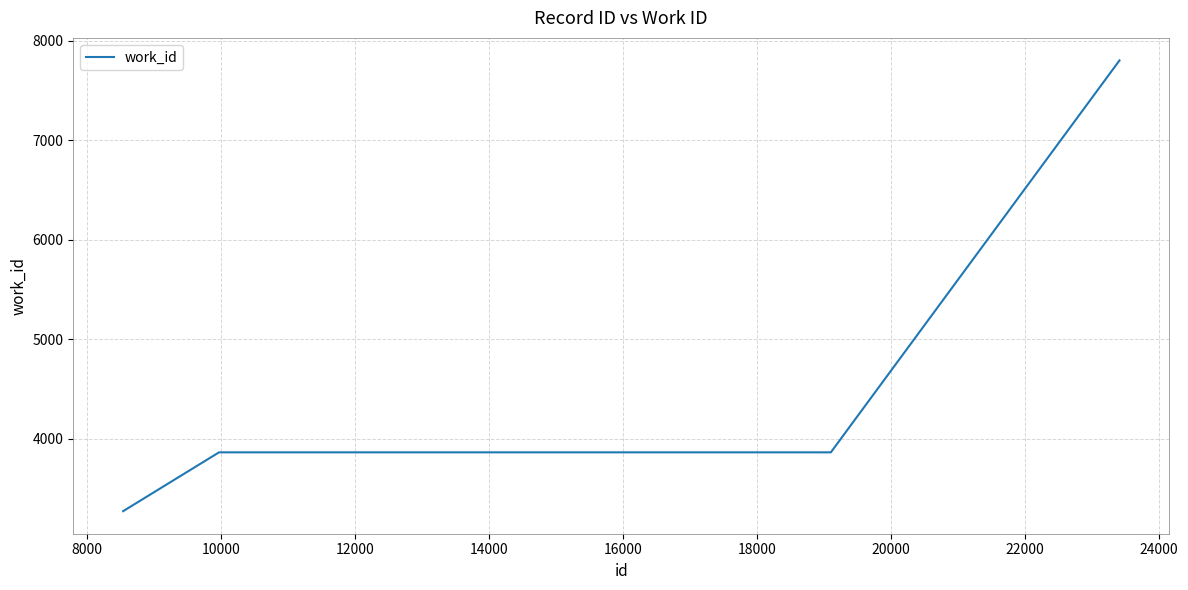

What is the smallest value displayed?

3275